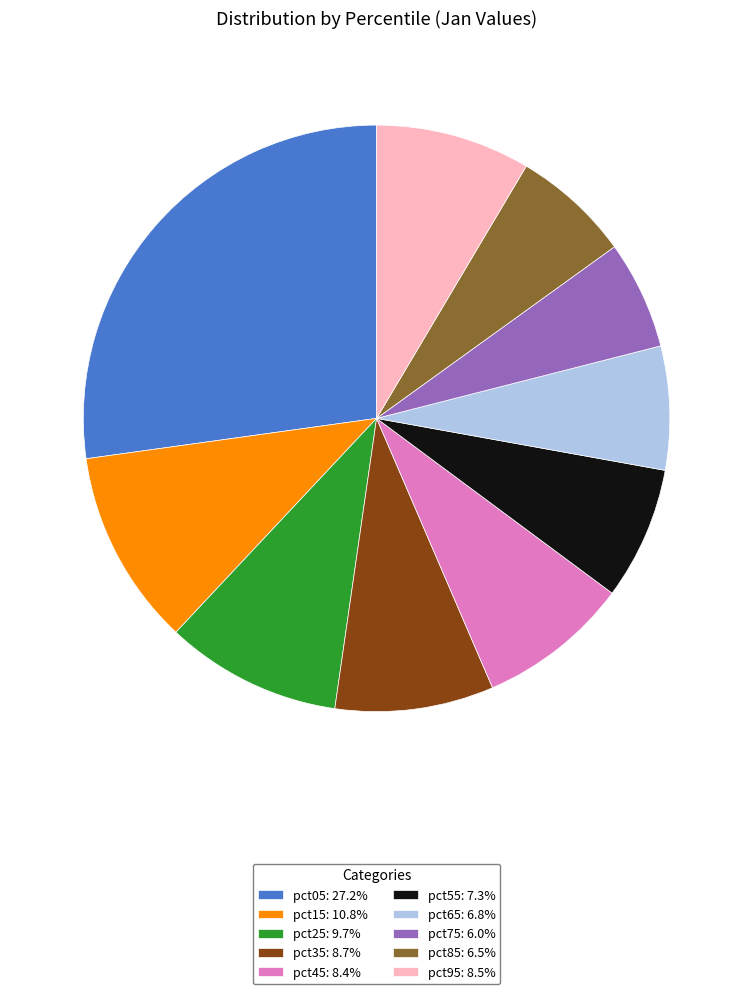

Combined, do pct85: 6.5% and pct95: 8.5% account for over 50%?

No